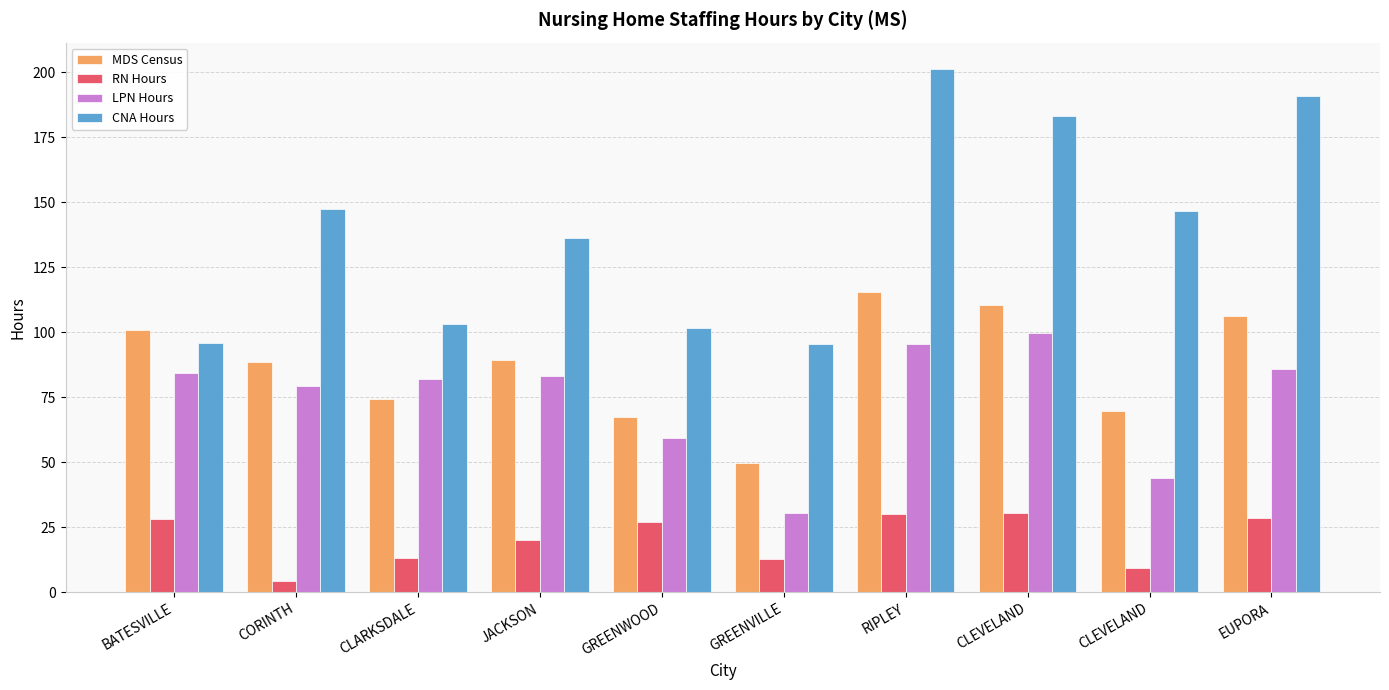

What is the approximate value of MDS Census at GREENVILLE?

49.6